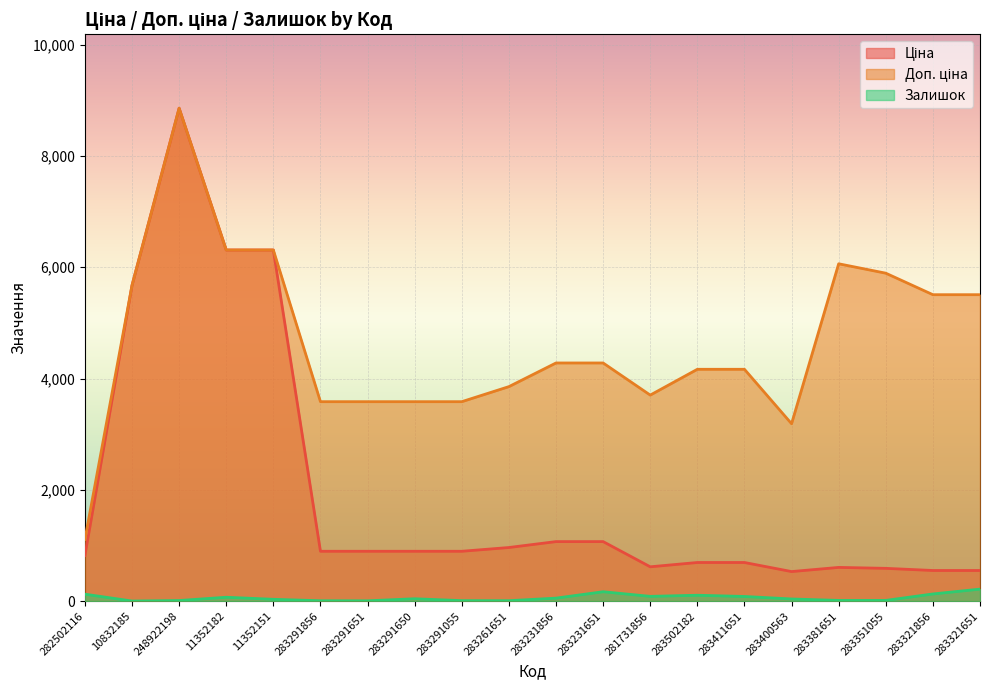

List the series in order of their overall mean, highest first.

Доп. ціна, Ціна, Залишок